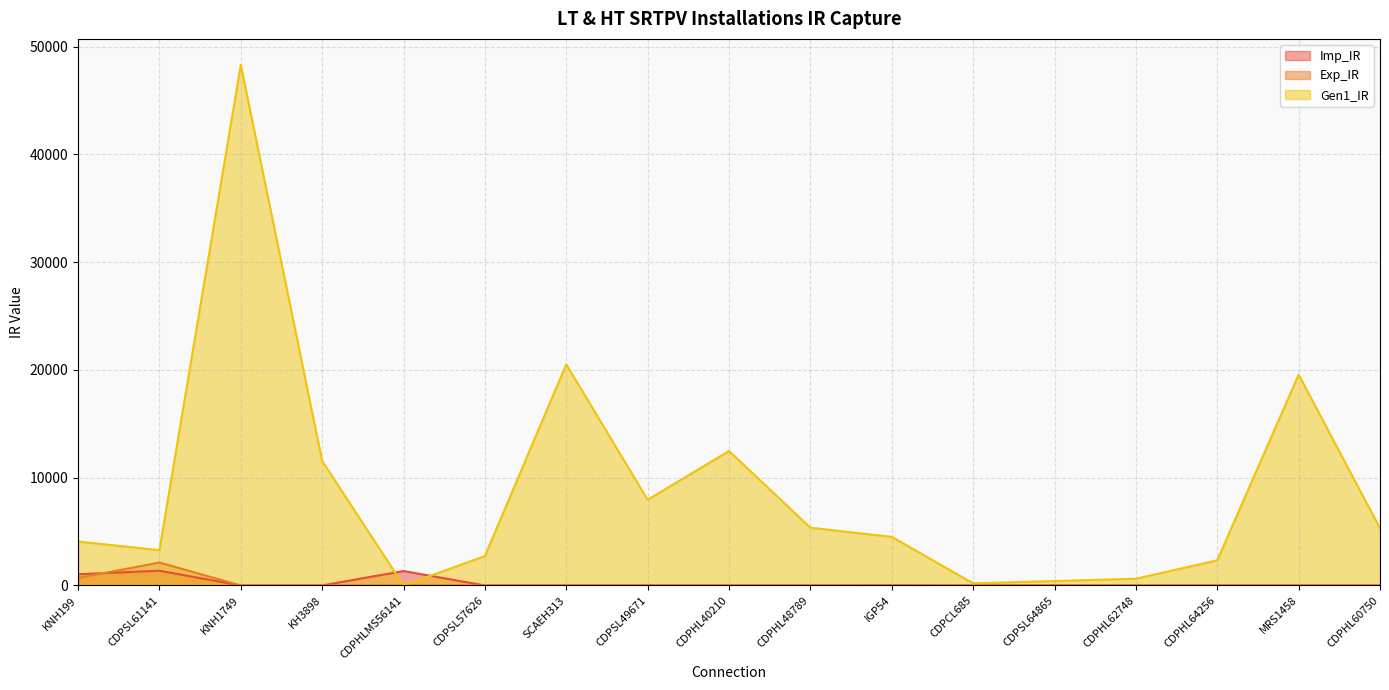

At which category does Imp_IR reach its first local peak?

CDPSL61141